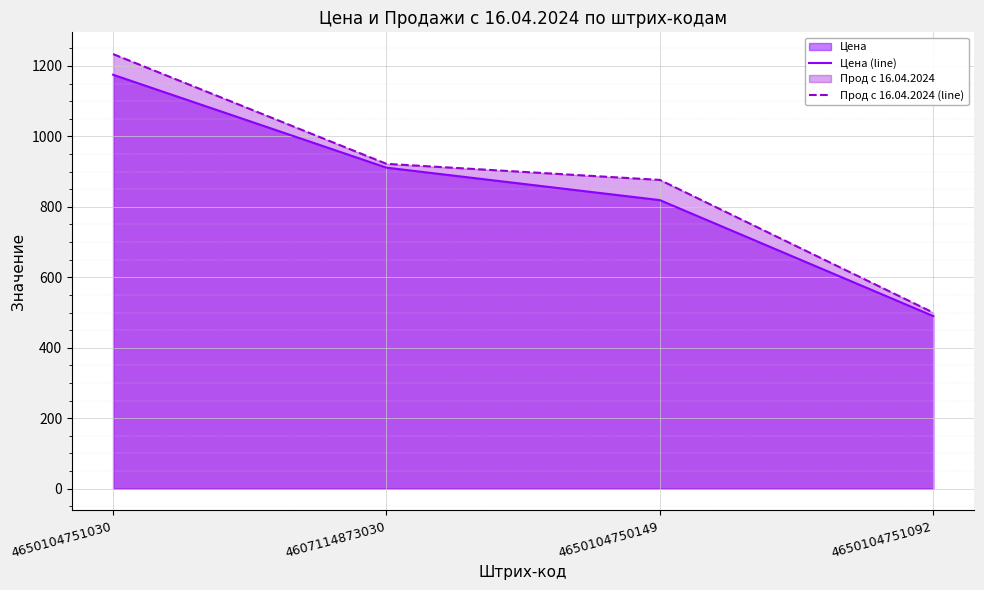

What is the lowest value of the Прод с 16.04.2024 (line) series?

499.9